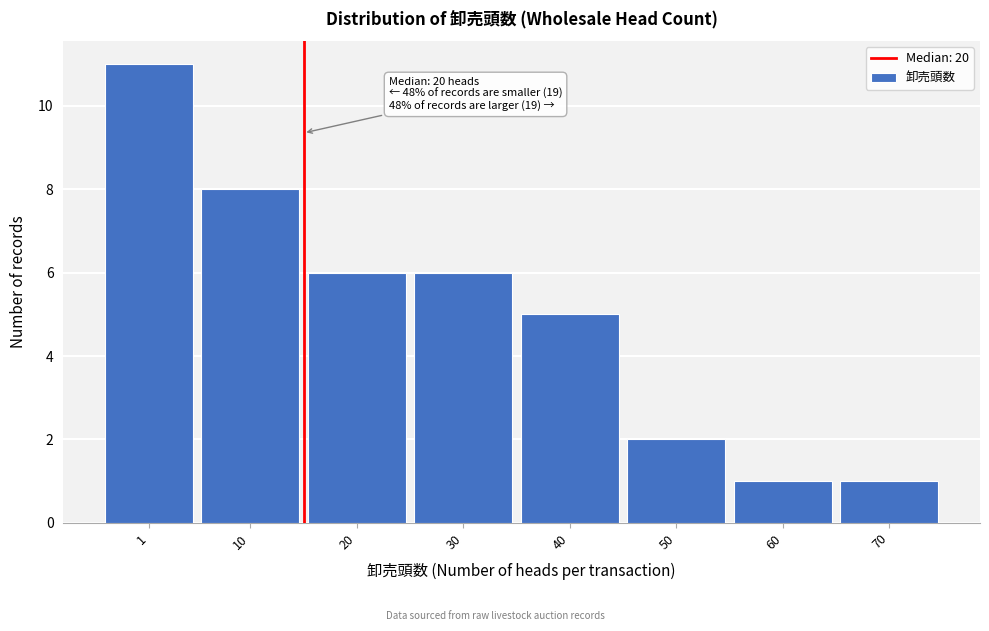

Reading left to right, extract all data points from this chart.

1=11	10=8	20=6	30=6	40=5	50=2	60=1	70=1